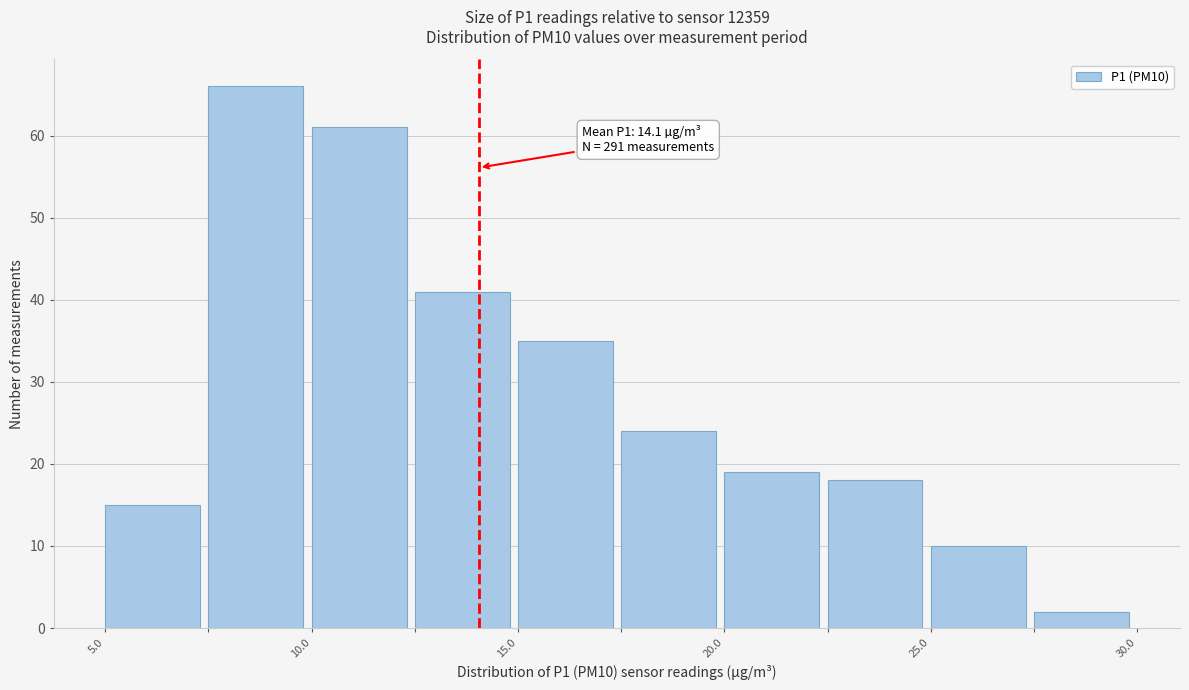

Over which range of the x-axis is the bar tallest?

7.5 to 10.0